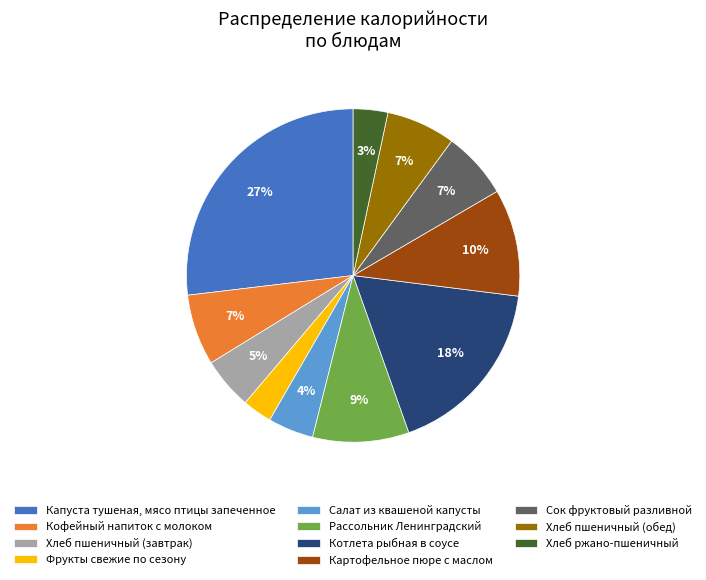

Count the number of slices in the pie.

11